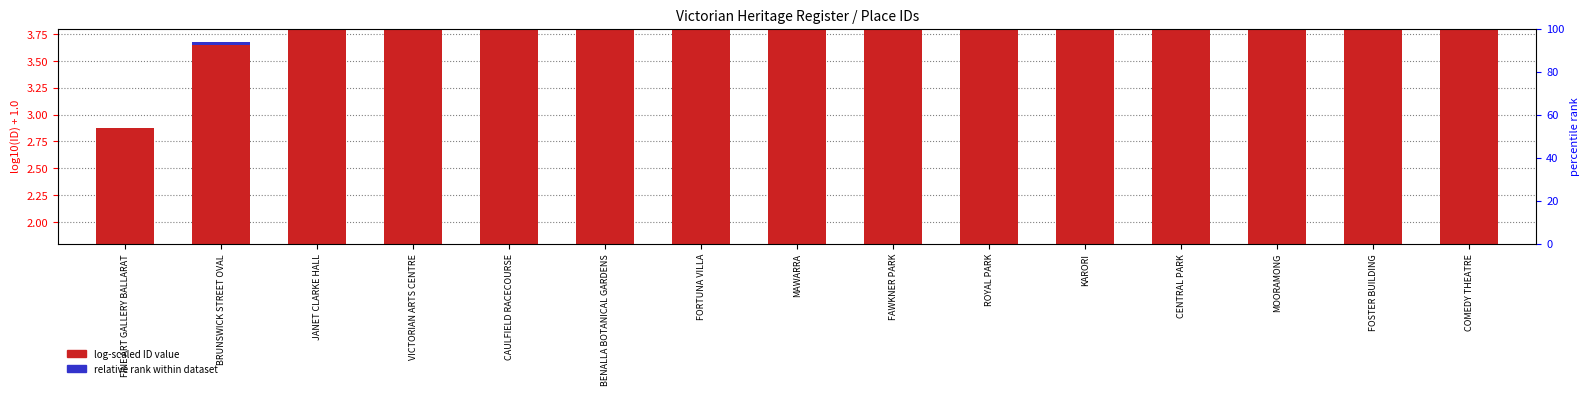

Reading left to right, list all the values displayed in this chart.

log-scaled ID value: 2.9	3.7	4.0	4.0	4.2	4.2	4.2	4.3	4.3	4.3	4.3	4.3	4.3	4.4	4.4
relative rank within dataset: 0.0	0.0	0.1	0.1	0.1	0.1	0.1	0.1	0.1	0.1	0.1	0.1	0.1	0.1	0.1